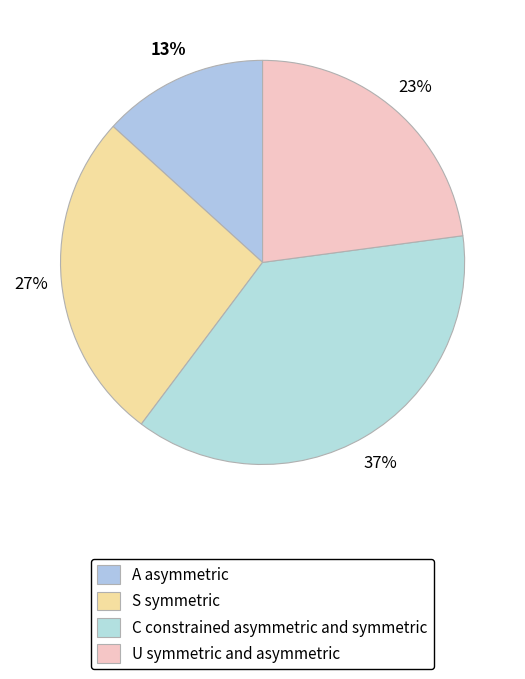

How many segments does this pie chart have?

4